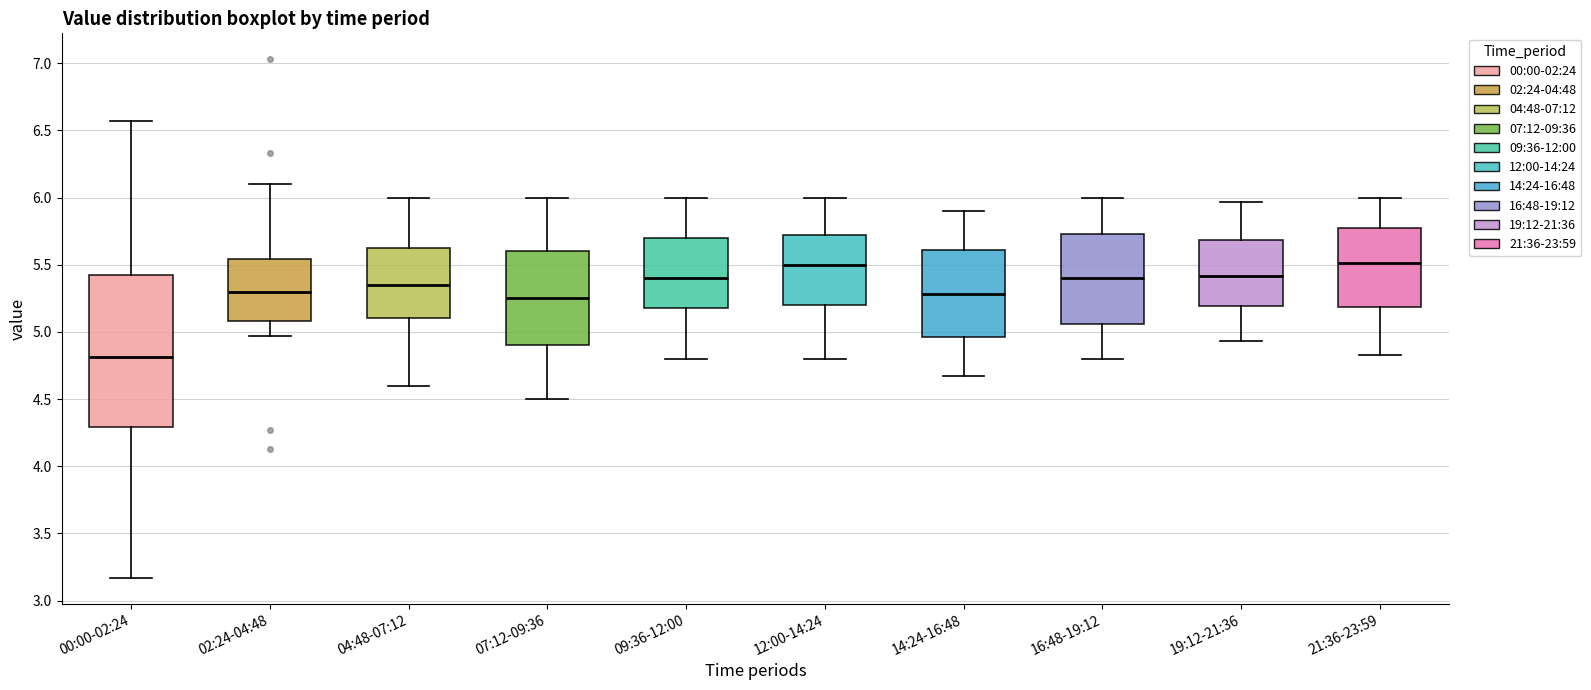

Reading left to right, read every box against the y-axis: the position of its median line, the range the box covers, and the ends of its whiskers. The values are not printed on the chart, so give them approximately, as read against the axis.

00:00-02:24: median 4.80, box 4.30 to 5.45, whiskers 3.15 to 6.55
02:24-04:48: median 5.30, box 5.10 to 5.55, whiskers 4.95 to 6.10
04:48-07:12: median 5.35, box 5.10 to 5.65, whiskers 4.60 to 6.00
07:12-09:36: median 5.25, box 4.90 to 5.60, whiskers 4.50 to 6.00
09:36-12:00: median 5.40, box 5.20 to 5.70, whiskers 4.80 to 6.00
12:00-14:24: median 5.50, box 5.20 to 5.75, whiskers 4.80 to 6.00
14:24-16:48: median 5.30, box 4.95 to 5.60, whiskers 4.65 to 5.90
16:48-19:12: median 5.40, box 5.05 to 5.75, whiskers 4.80 to 6.00
19:12-21:36: median 5.40, box 5.20 to 5.70, whiskers 4.95 to 5.95
21:36-23:59: median 5.50, box 5.20 to 5.75, whiskers 4.85 to 6.00